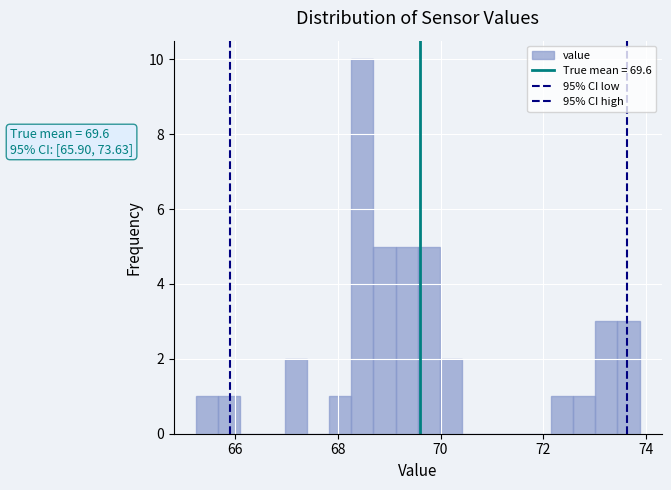

Read against the x-axis, roughly where is the centre of the tallest bar?

68.4